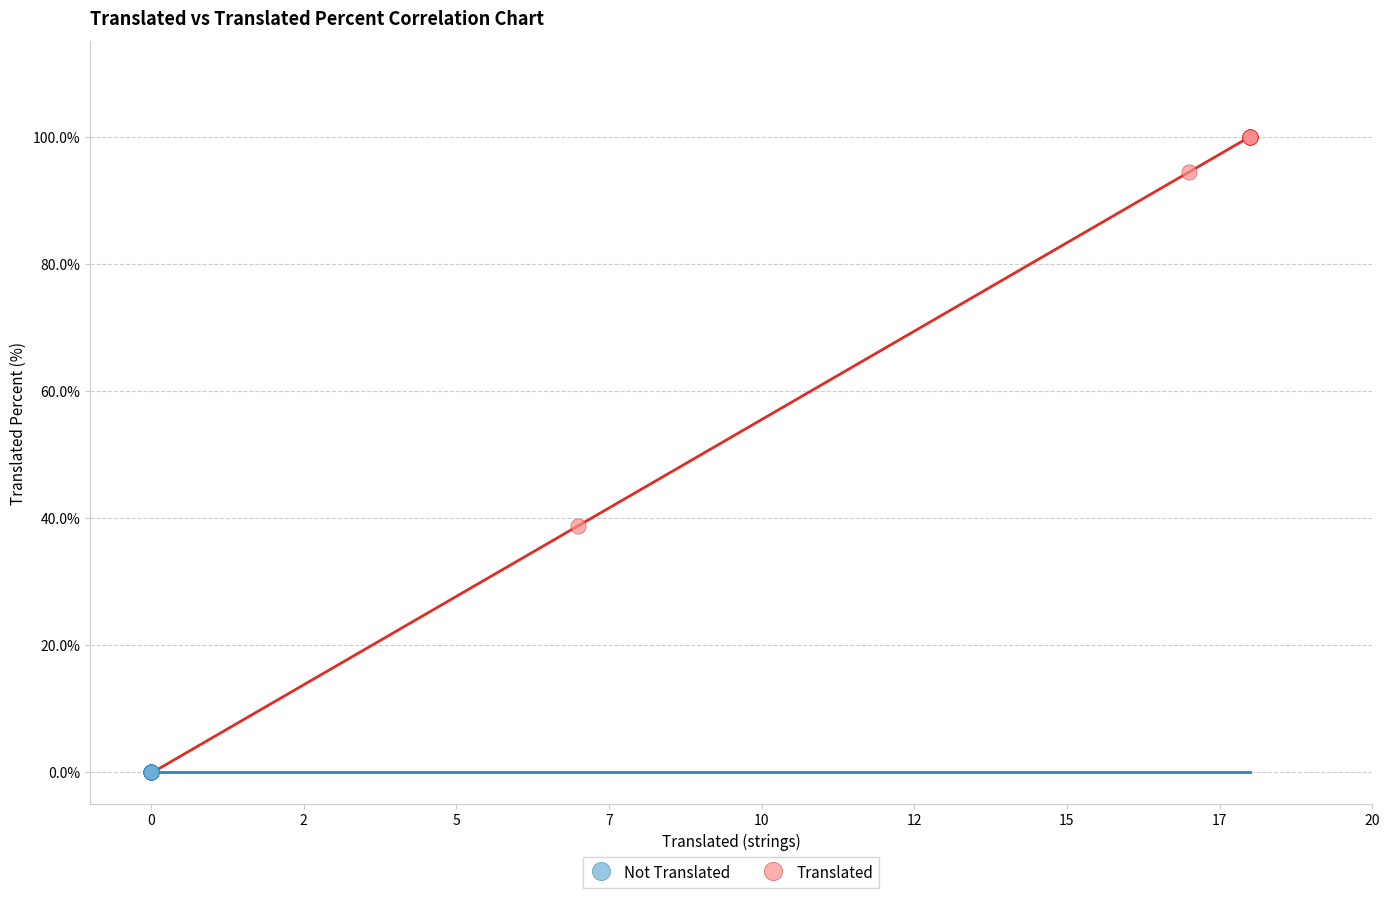

Which series reaches the minimum Y coordinate?

Not Translated